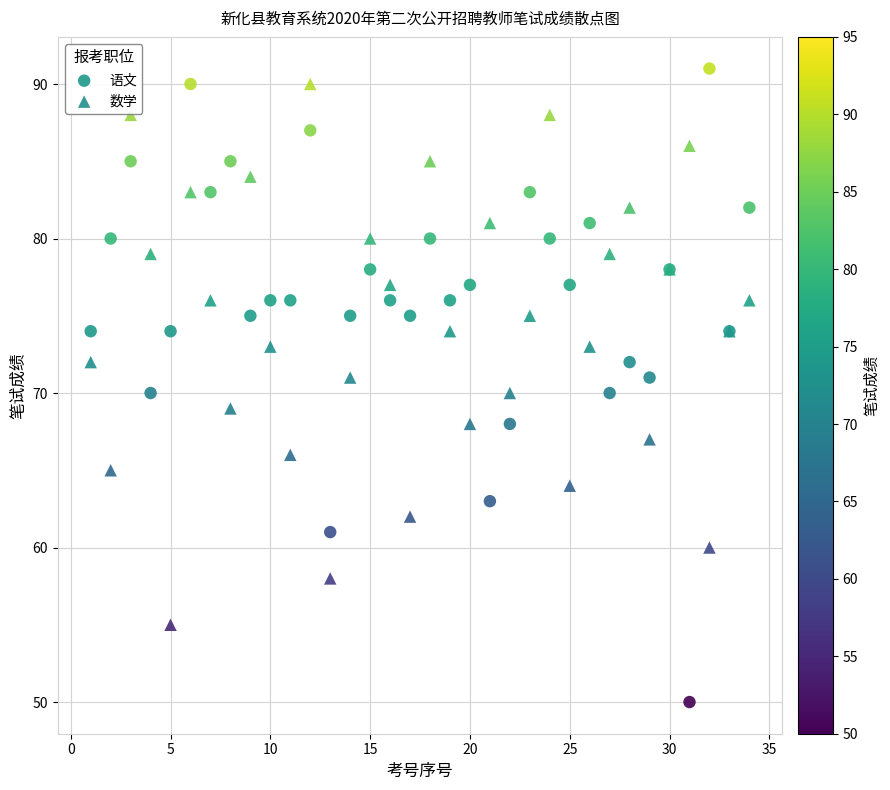

What are all the series names shown in the legend?

语文, 数学